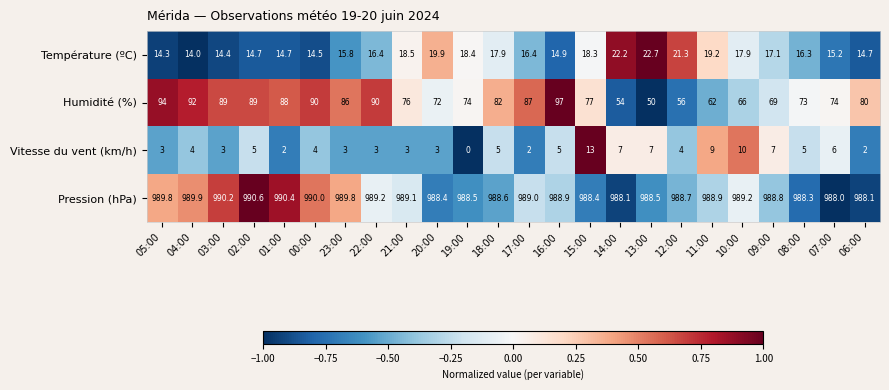

How many values in the Température (ºC) series exceed 16?

14